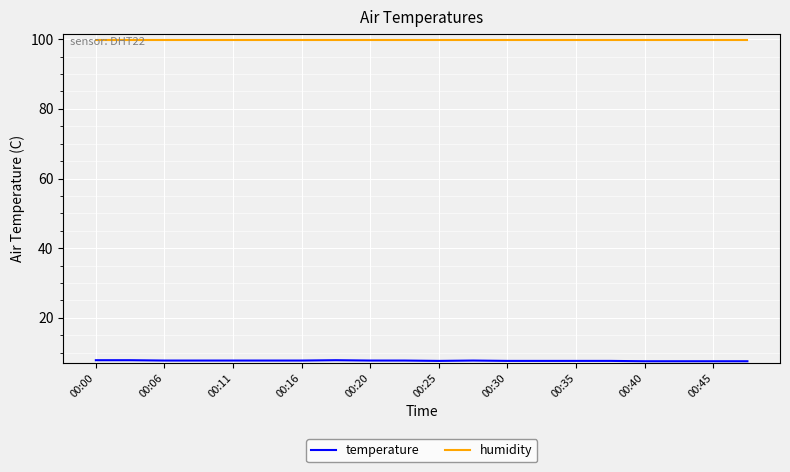

Which series has the largest total across all categories?

humidity